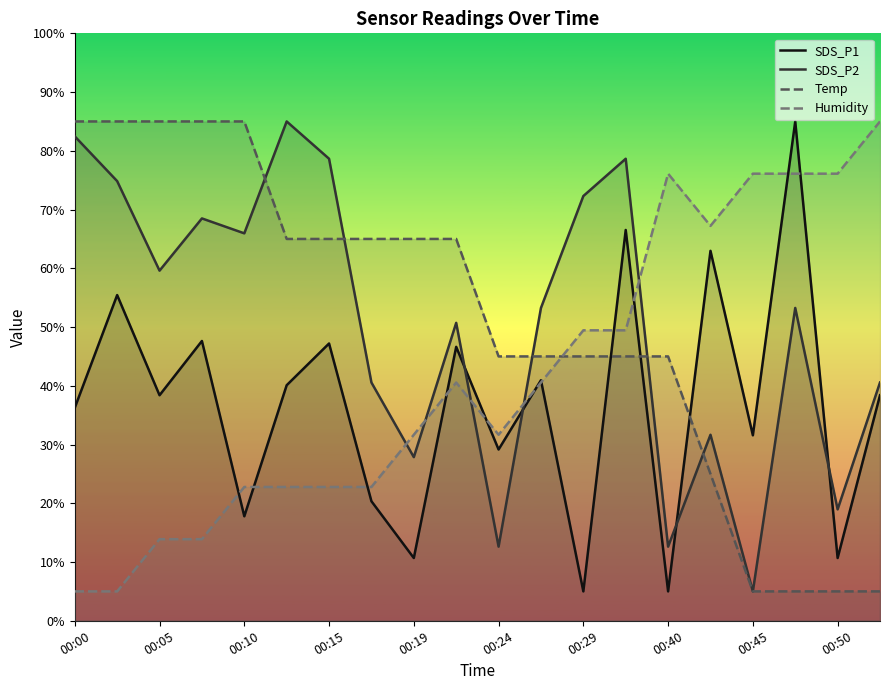

At which category is the sum across all series the highest?

13